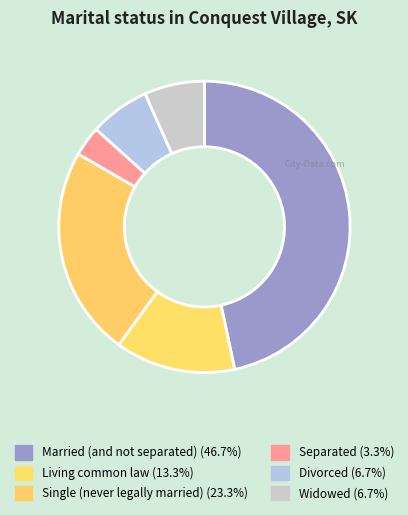

What is the smallest slice in the pie chart?

Separated